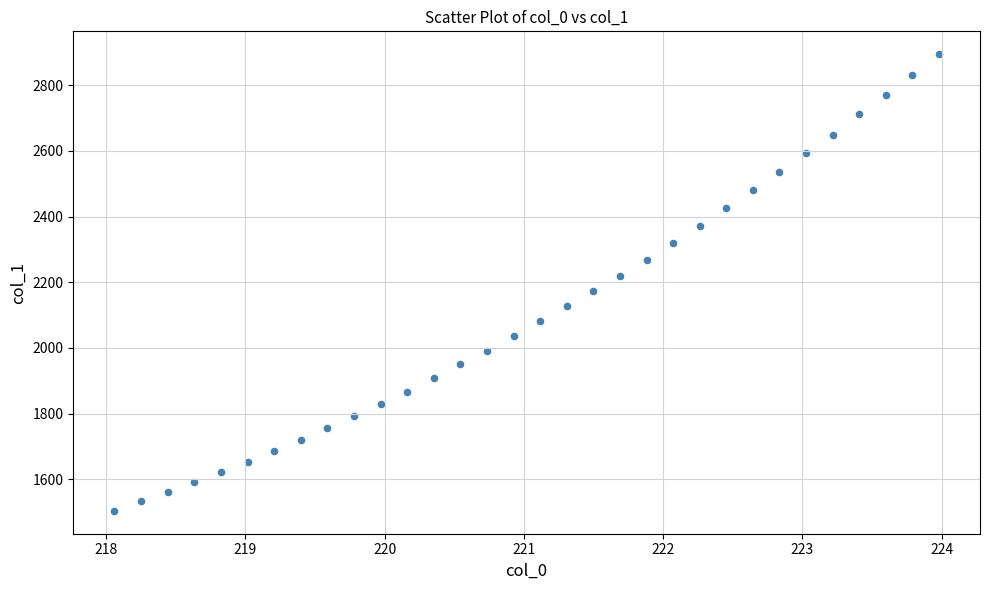

What is the range of Y values (max minus min)?

1390.2